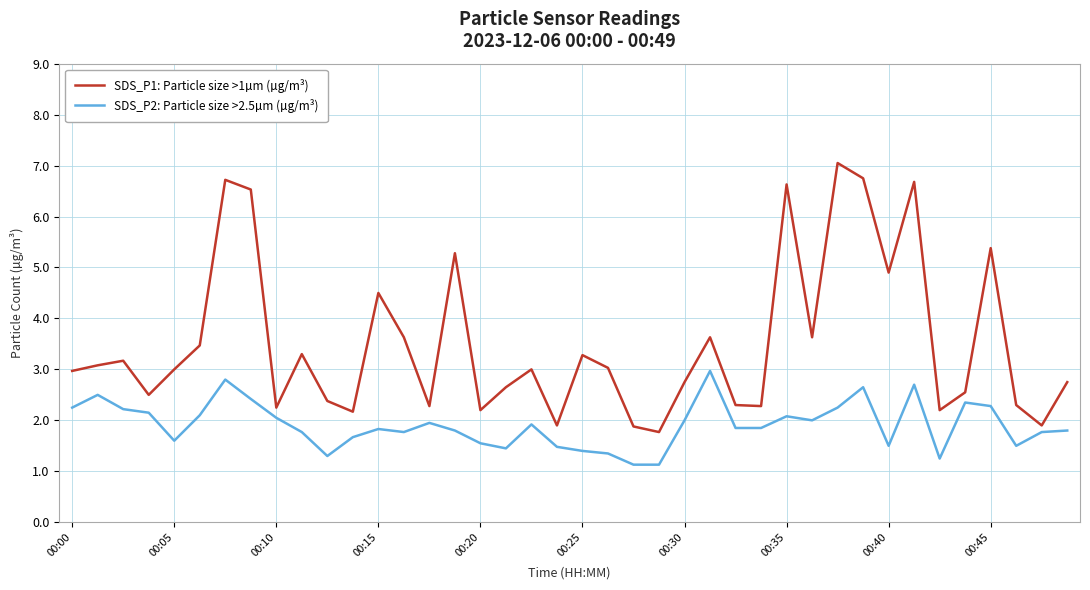

Rank the series by their maximum value, from highest to lowest.

SDS_P1: Particle size >1µm (µg/m³), SDS_P2: Particle size >2.5µm (µg/m³)